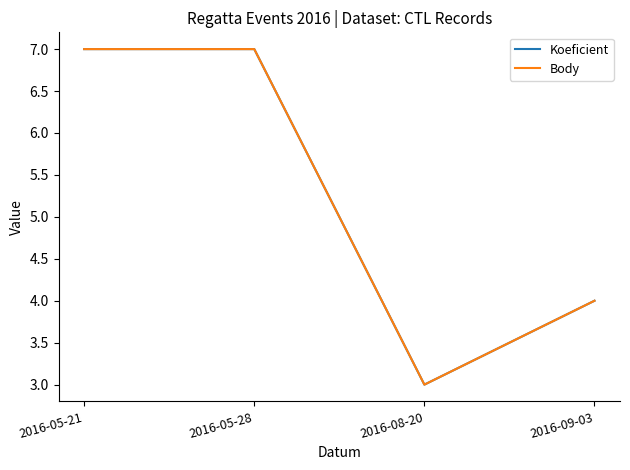

At how many categories does at least one series exceed 6?

2